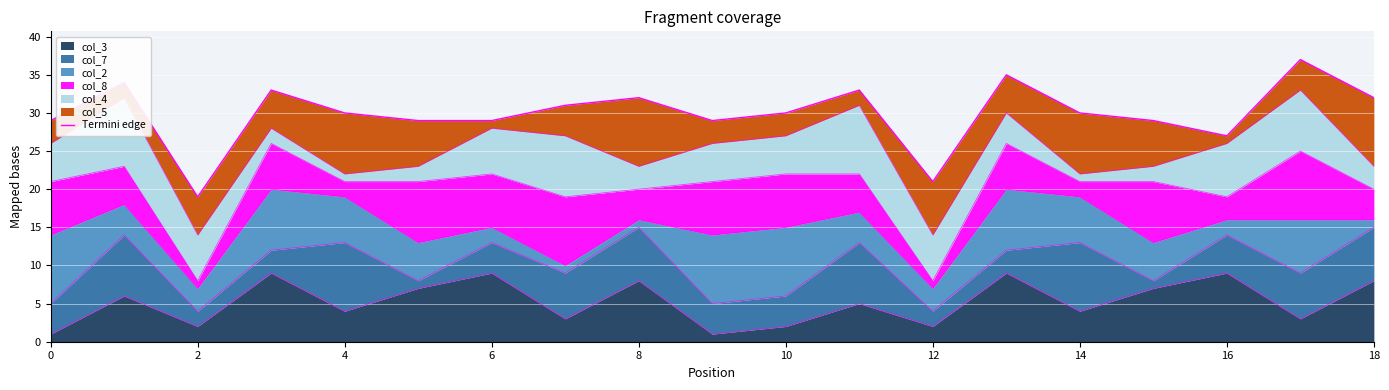

Reading left to right, transcribe all the data shown in this chart.

29	34	19	33	30	29	29	31	32	29	30	33	21	35	30	29	27	37	32